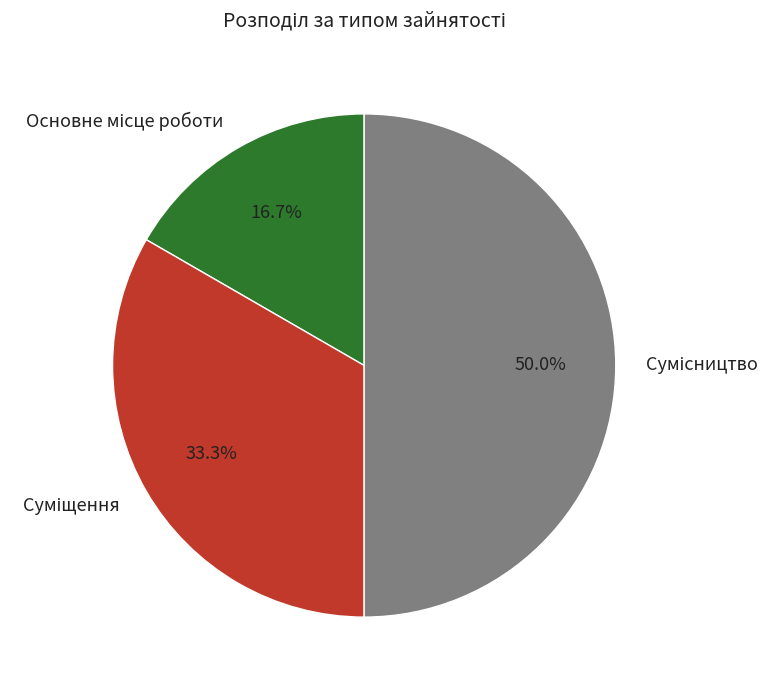

Which slice is the largest?

Сумісництво